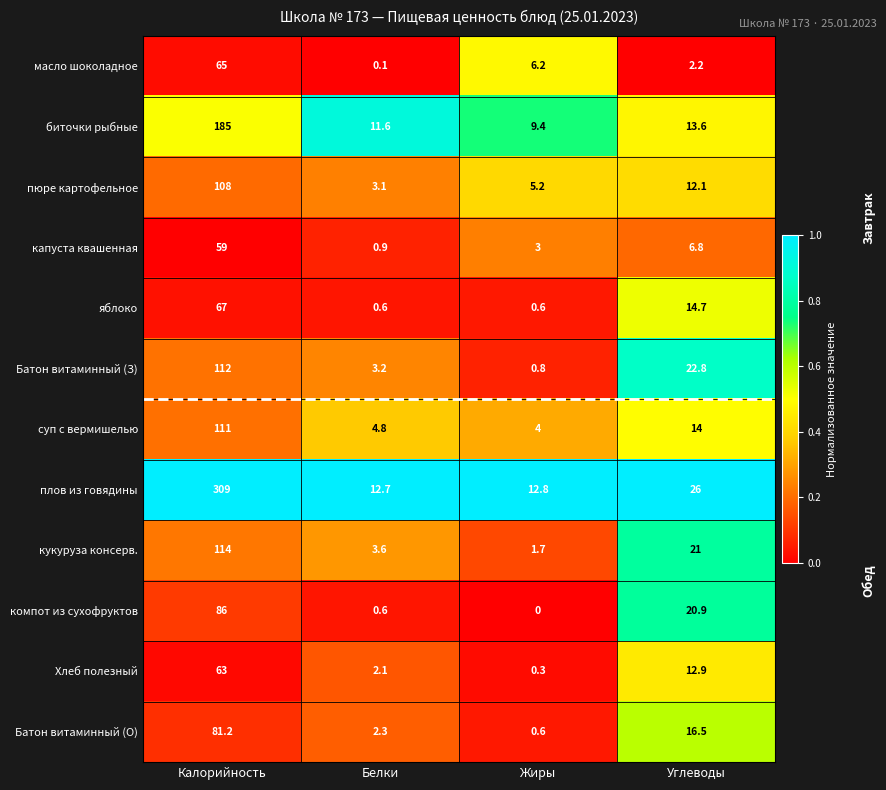

At Углеводы, list the series in order from smallest to largest.

масло шоколадное, капуста квашенная, пюре картофельное, Хлеб полезный, биточки рыбные, суп с вермишелью, яблоко, Батон витаминный (О), компот из сухофруктов, кукуруза консерв., Батон витаминный (З), плов из говядины